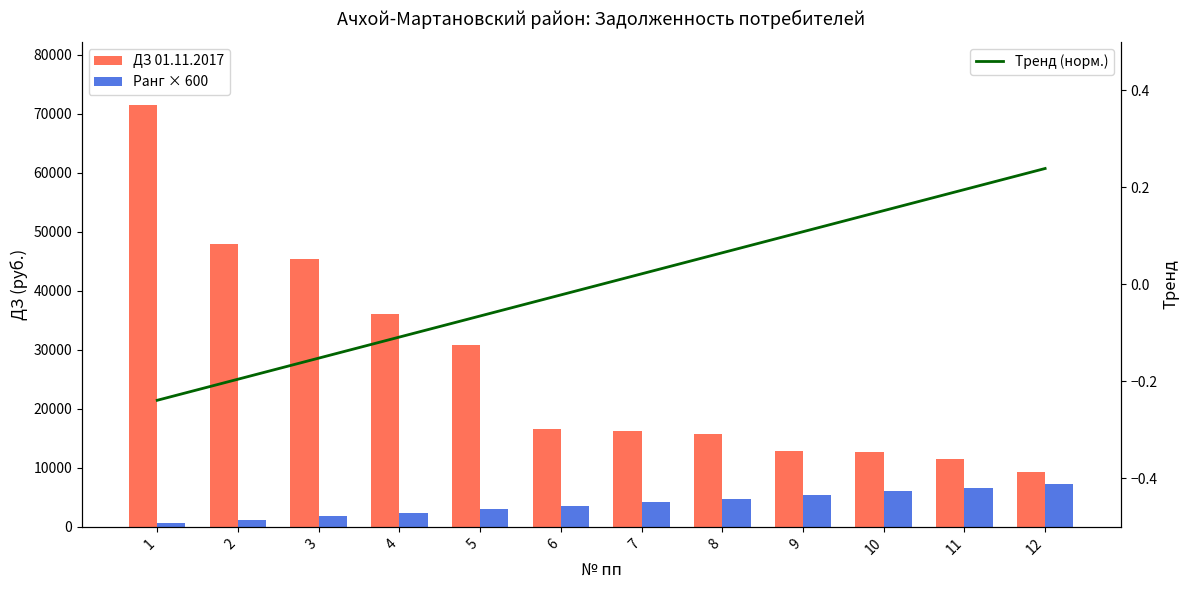

What is the total value across all series at 2?

49189.1